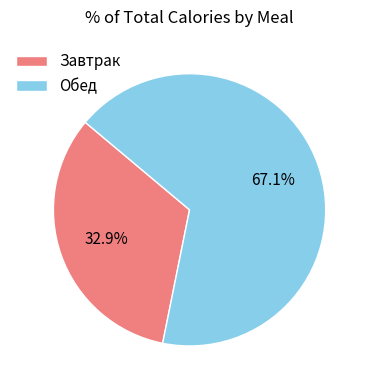

How much of the chart is everything except Завтрак?

67.1%